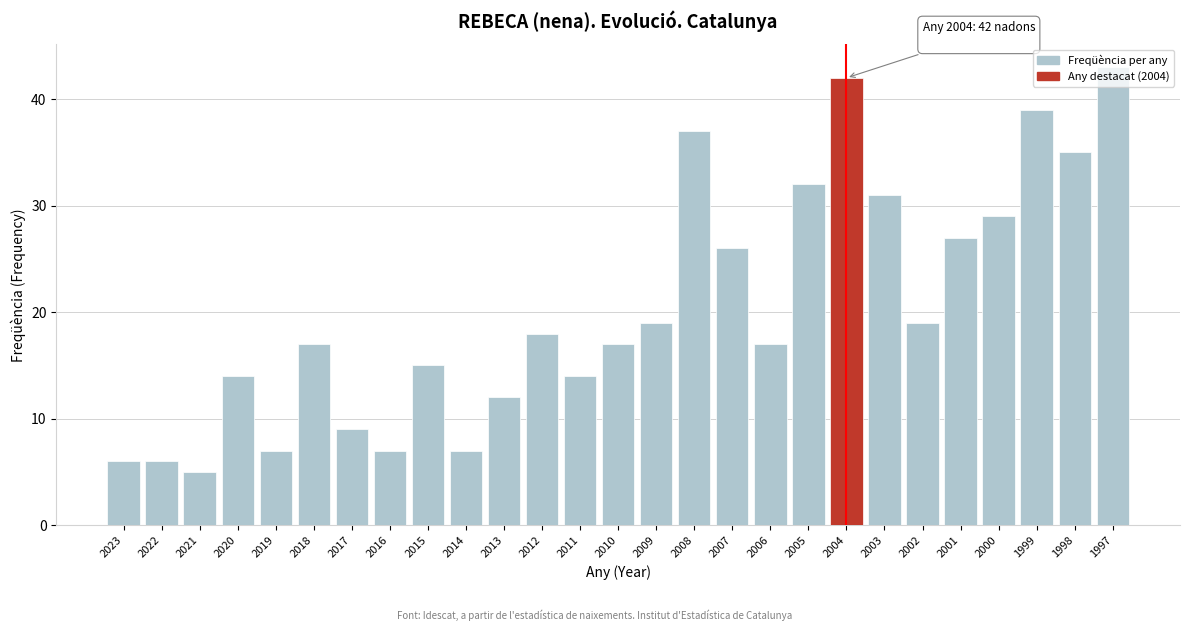

What value does the data have at 2011?

14